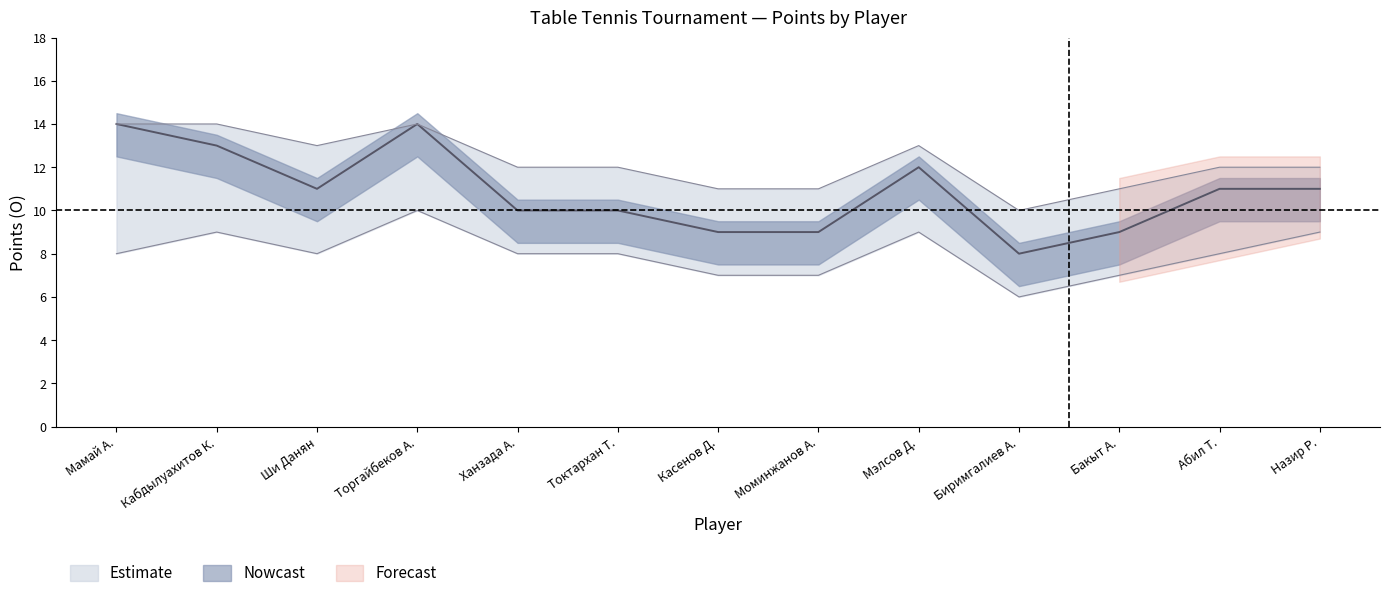

Reading left to right, what are all the values shown in this chart?

14	13	11	14	10	10	9	9	12	8	9	11	11